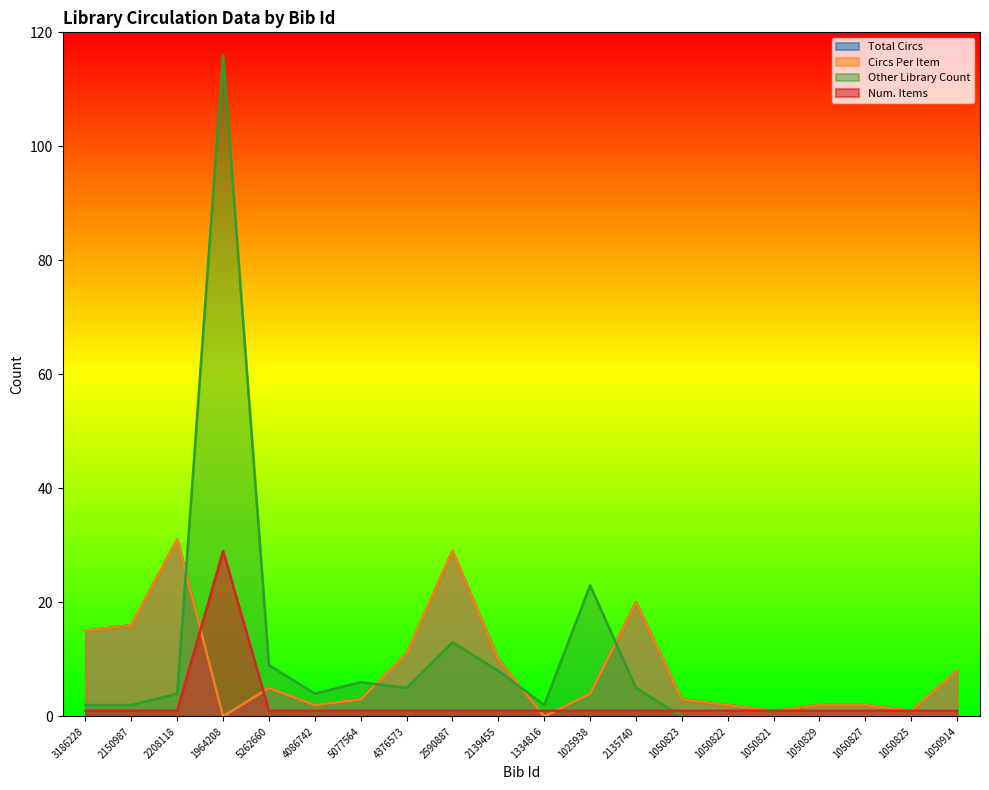

Which series has the largest total across all categories?

Other Library Count